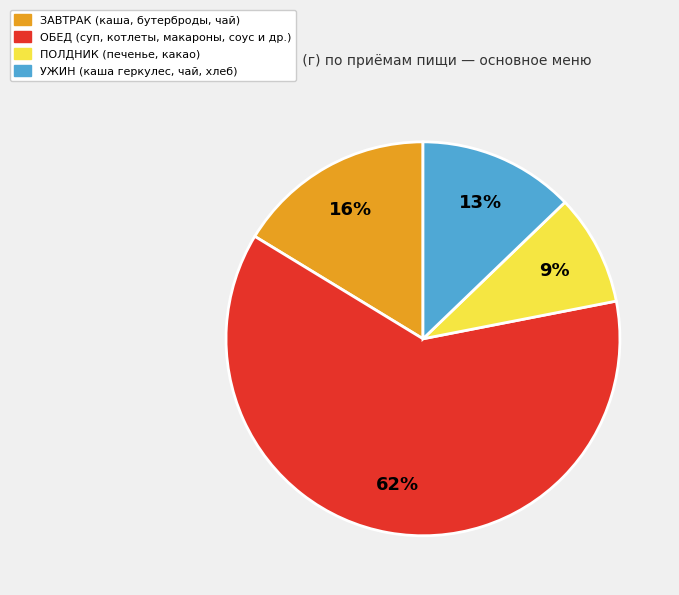

To the nearest percent, what is the difference between the largest and smallest slice percentages?

53%